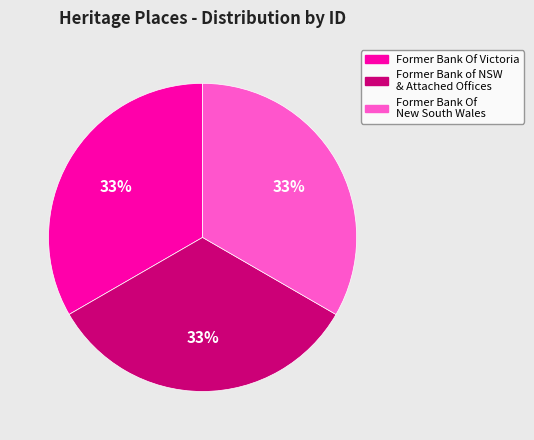

To the nearest percent, what percentage of the pie is Former Bank Of New South Wales?

33%